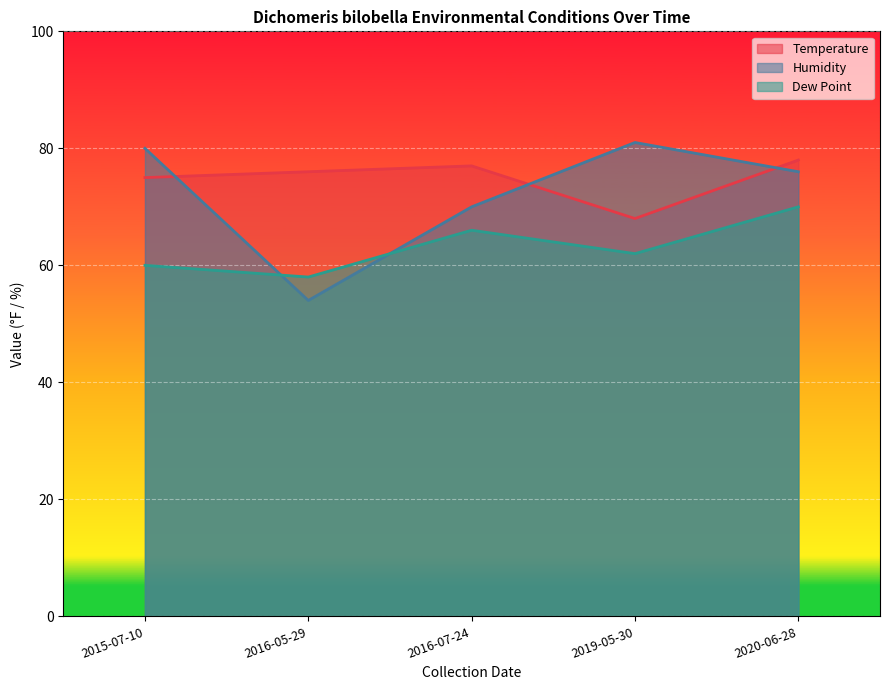

What is the minimum value shown in the chart?

54